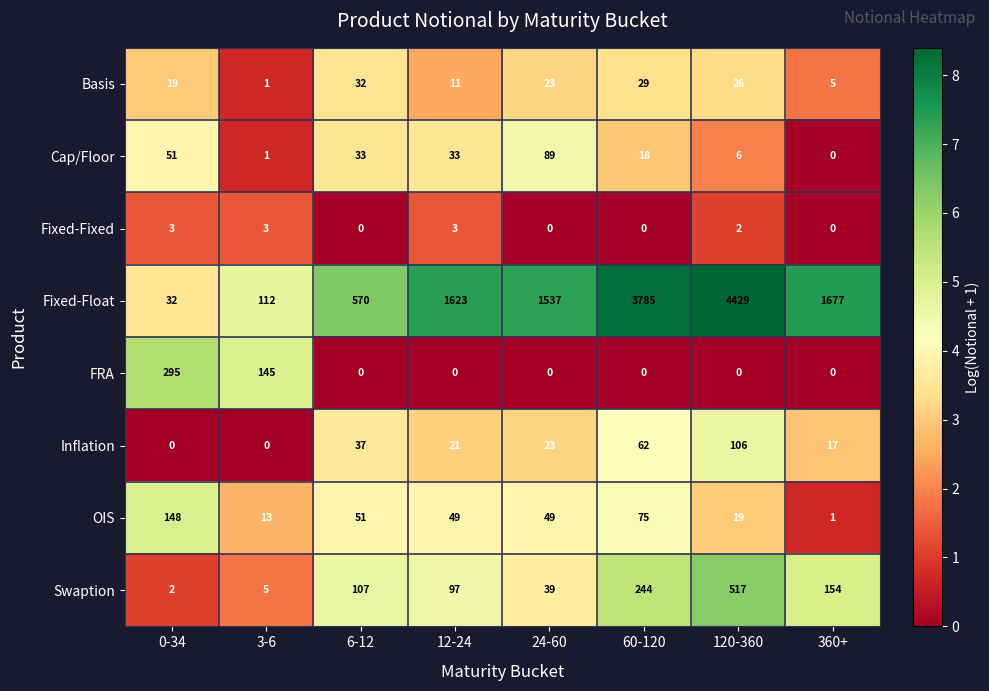

At 12-24, list the series in order from largest to smallest.

Fixed-Float, Swaption, OIS, Cap/Floor, Inflation, Basis, Fixed-Fixed, FRA